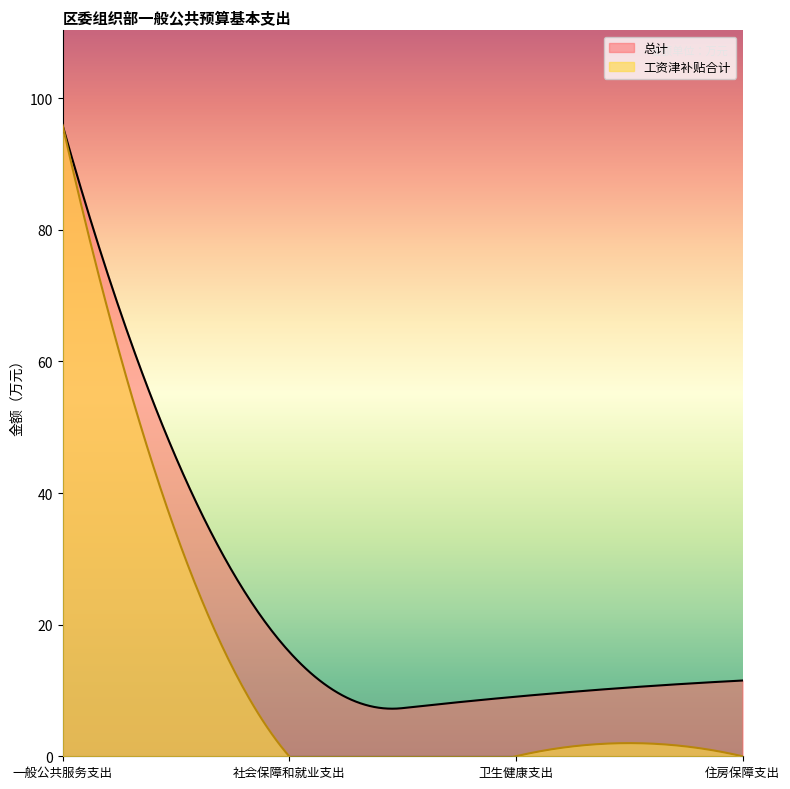

List the labels in order of 总计 value, largest first.

一般公共服务支出, 社会保障和就业支出, 住房保障支出, 卫生健康支出